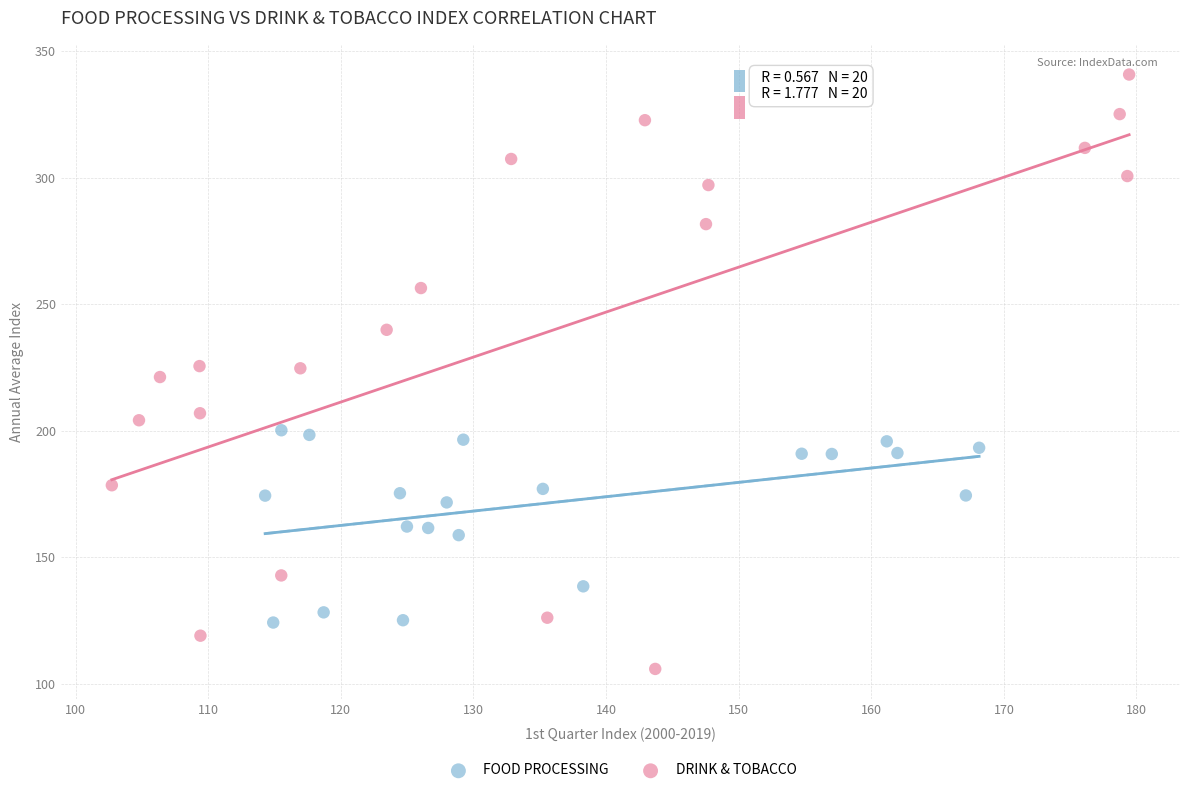

Which series reaches the minimum Y coordinate?

DRINK & TOBACCO